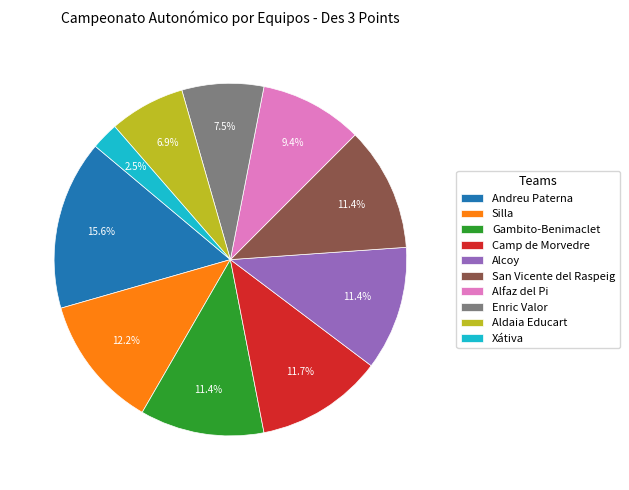

Which slice is the largest?

Andreu Paterna